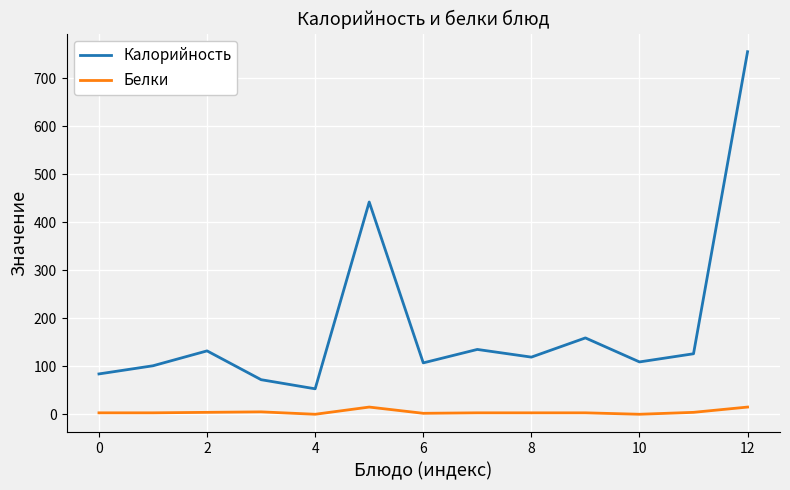

Which series has the largest range (max minus min)?

Калорийность